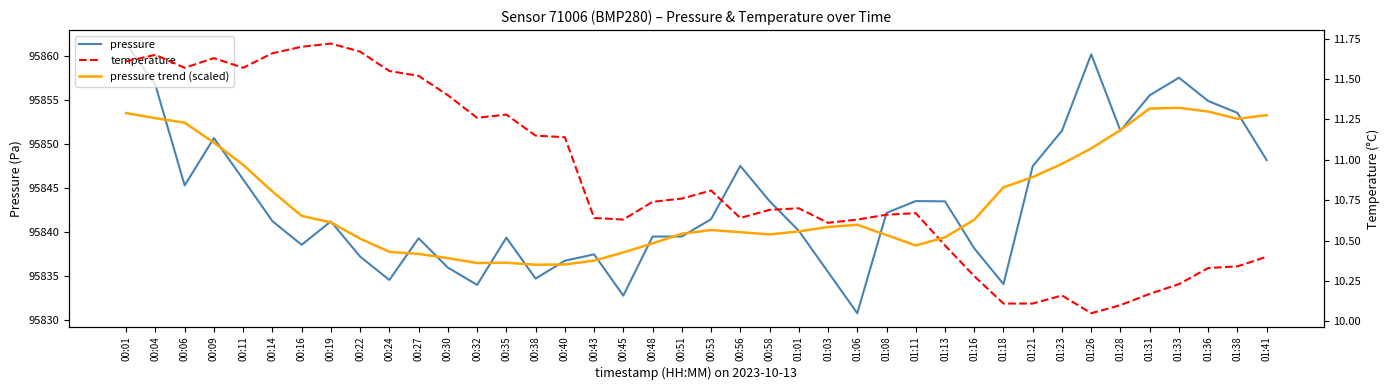

At which label does temperature reach its minimum?

01:26